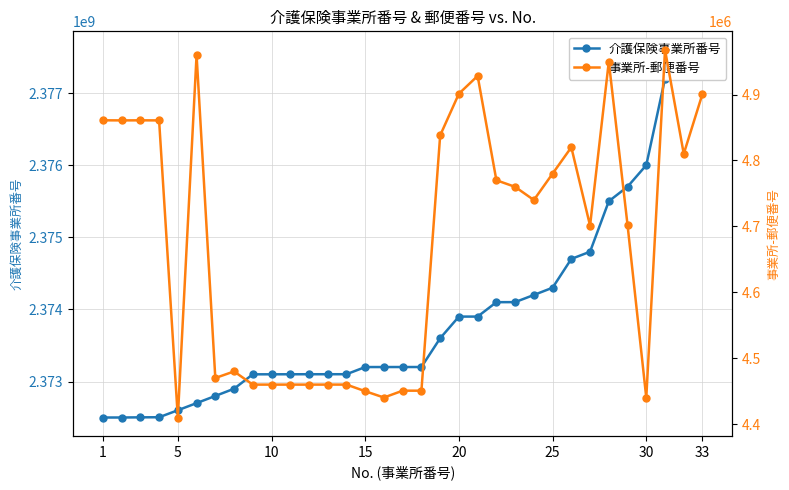

Where does the 事業所-郵便番号 series first go above 4740011?

1